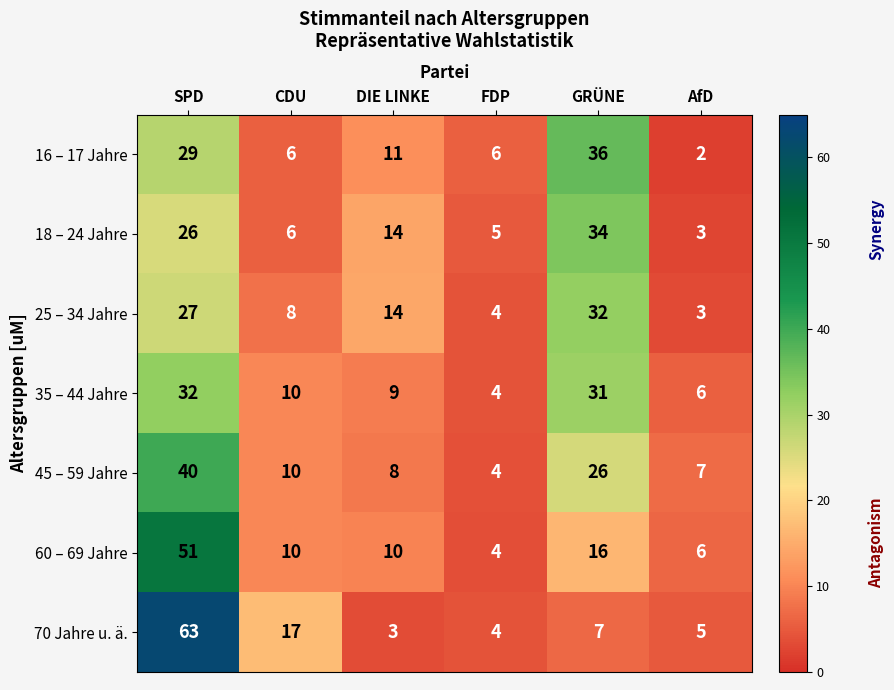

How many values in the 16 – 17 Jahre series are below 11?

3